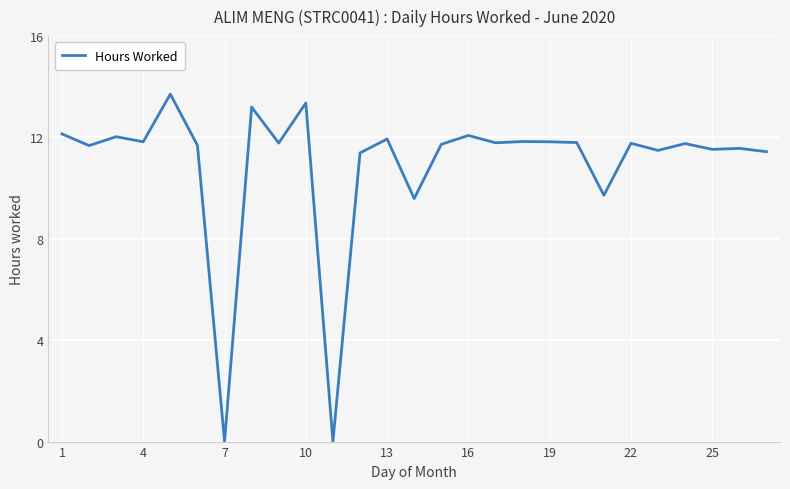

What is the maximum value shown in the chart?

13.7